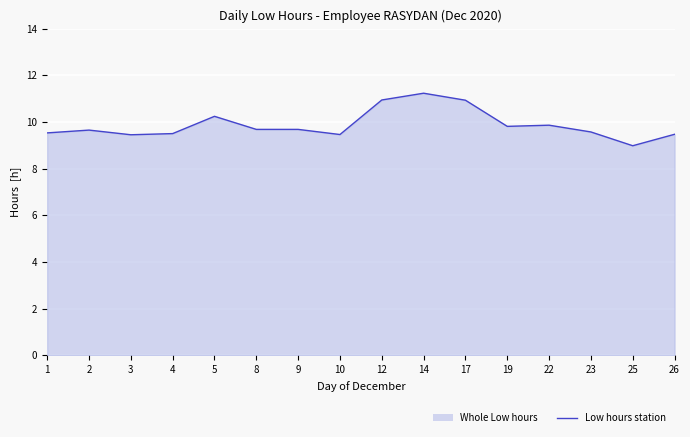

What is the greatest value displayed?

11.2